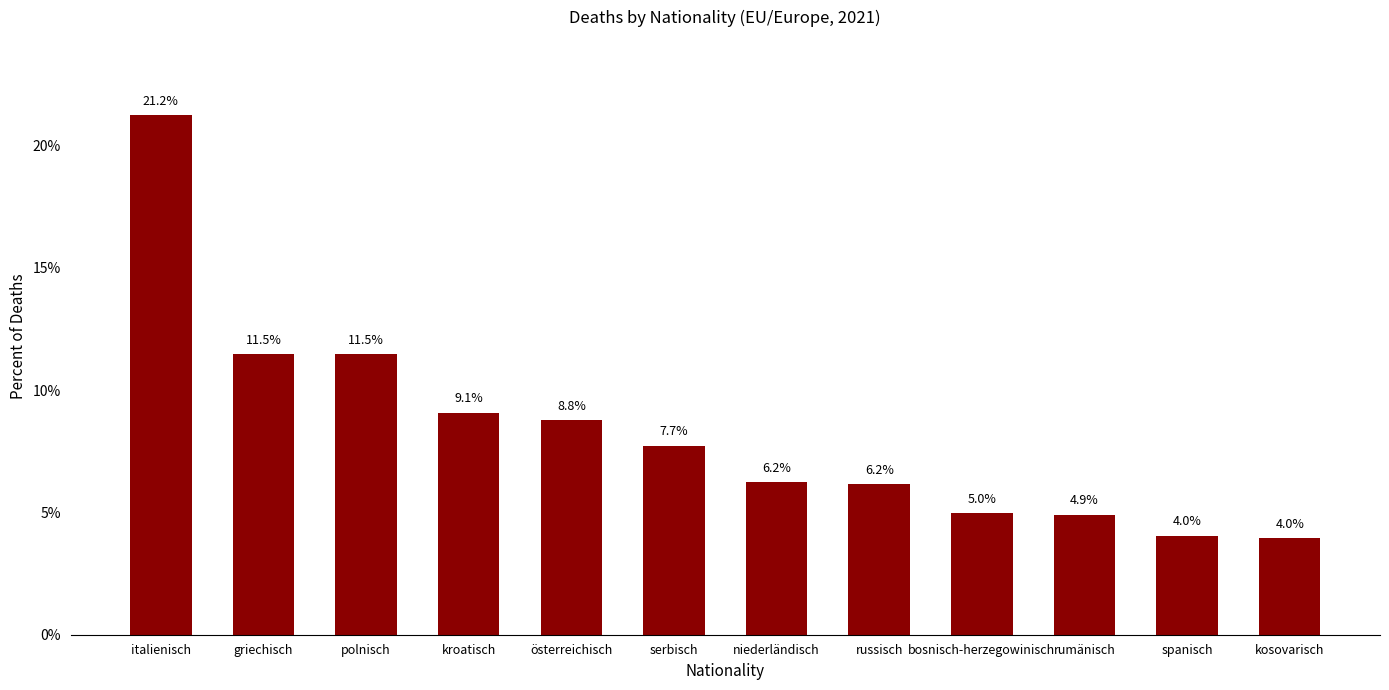

How many bars are there in total?

12